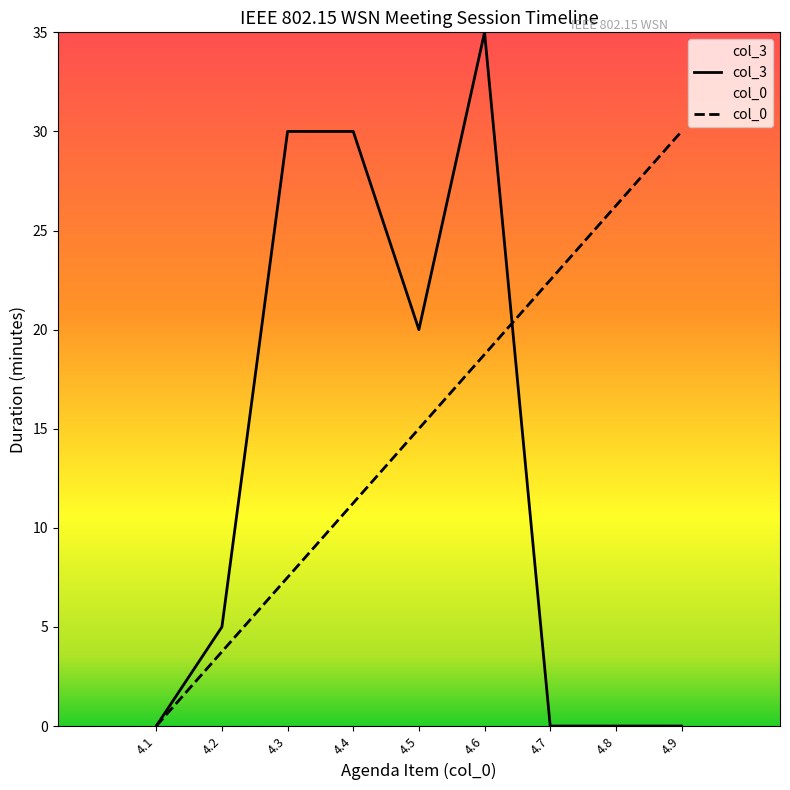

The col_3 series shows 20.0 at 4.5. True or false?

True